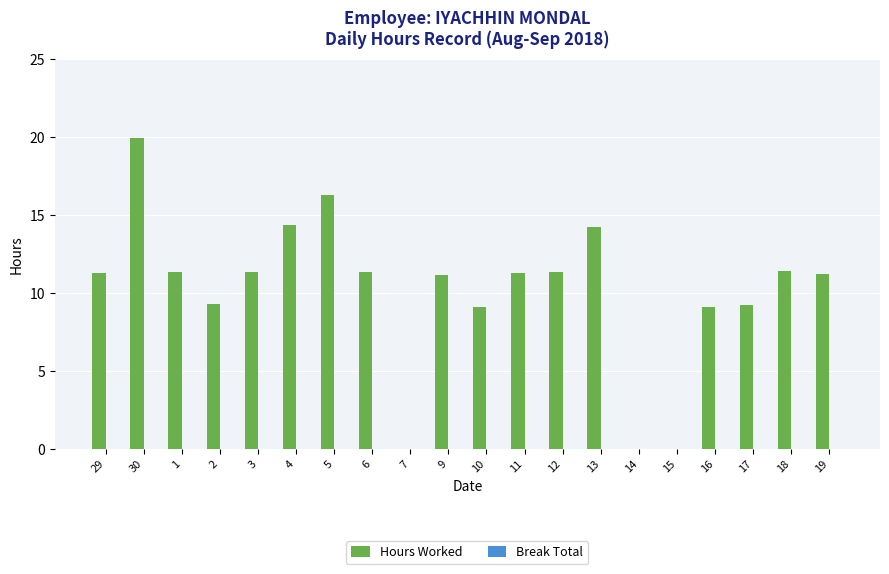

Which category has the highest value across all series?

30